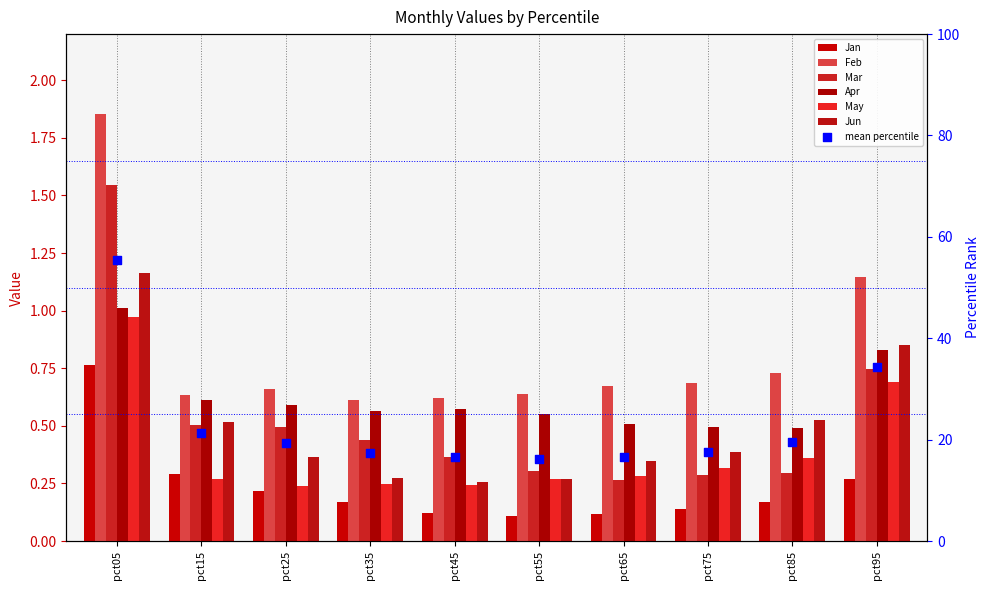

Which series contains the lowest Y value?

Jan